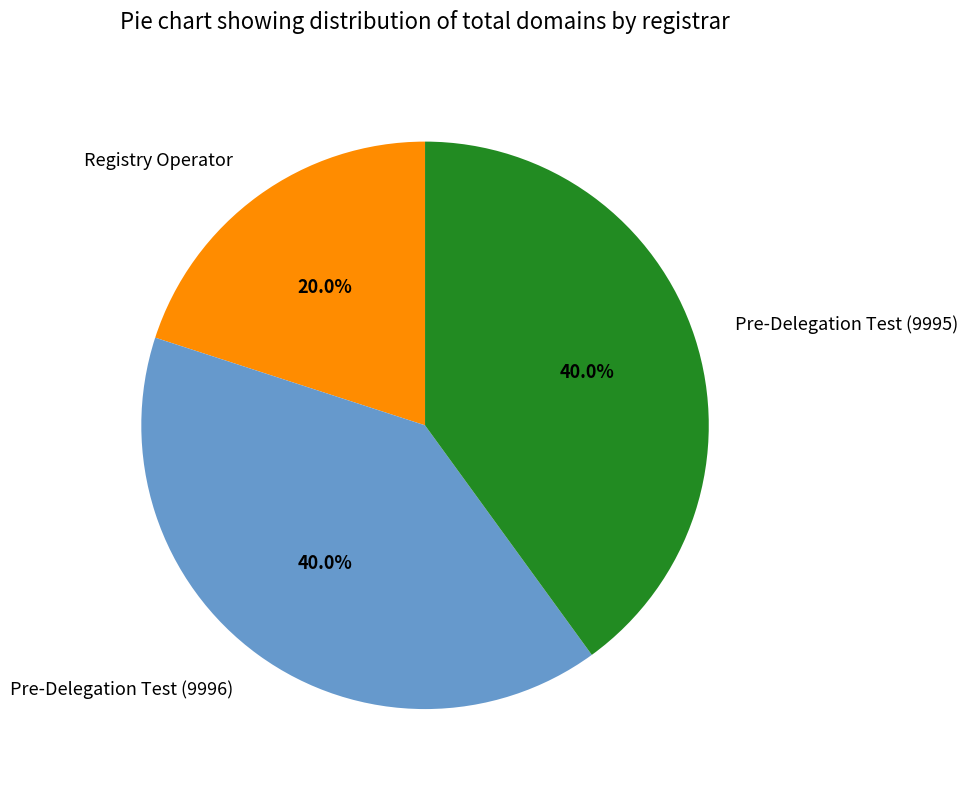

What percentage is the Pre-Delegation Test (9996) slice, to the nearest percent?

40%